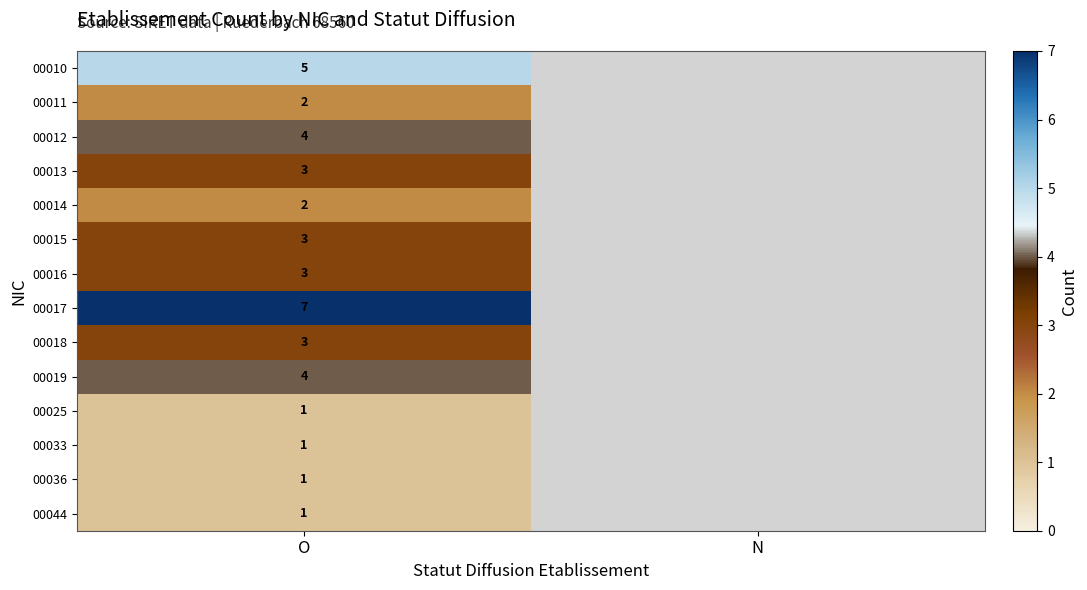

At which category is the sum across all series the highest?

O